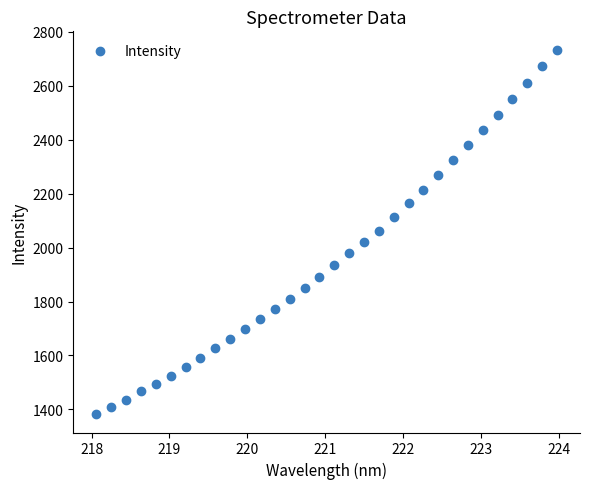

What is the range of Y values (max minus min)?

1353.1